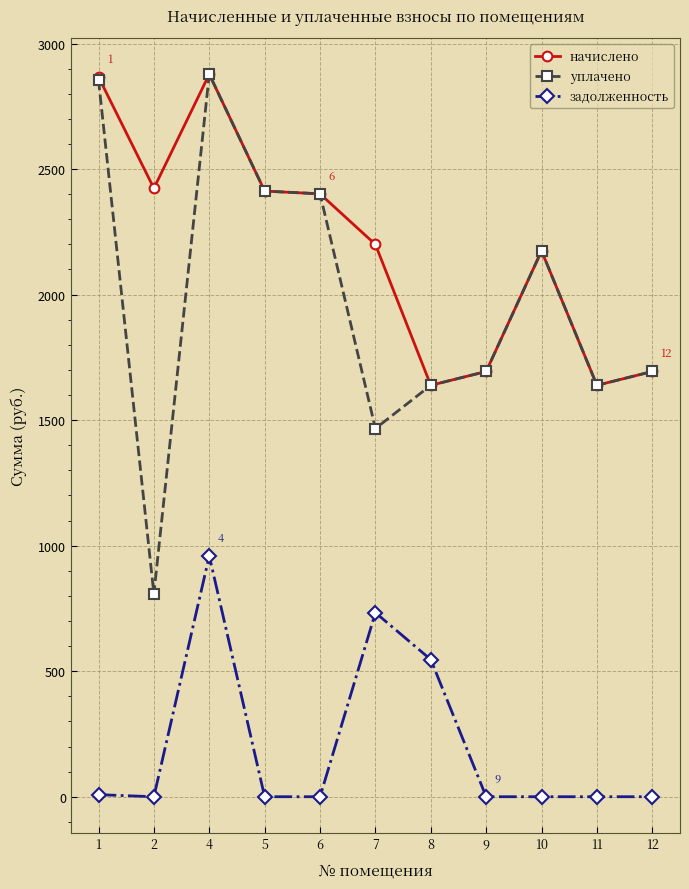

Between 1 and 11, which series saw the biggest shift?

начислено